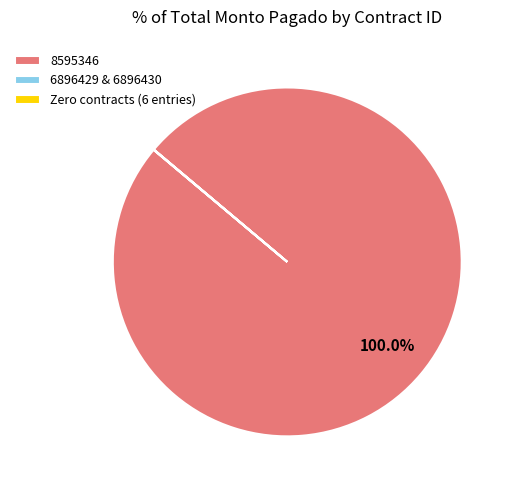

To the nearest percent, what is the average slice percentage?

33%